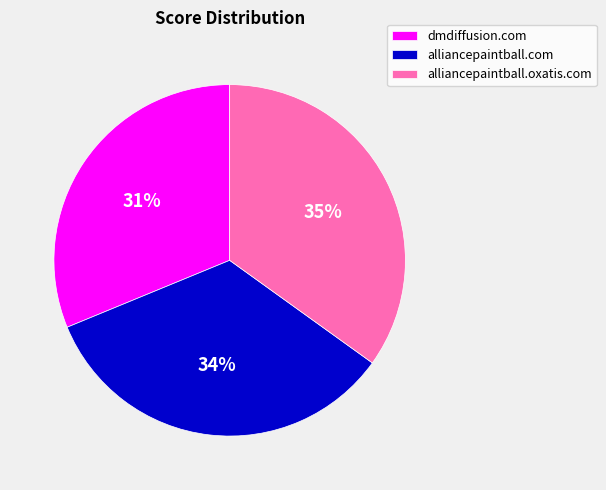

Do alliancepaintball.oxatis.com and alliancepaintball.com together represent more than half of the pie?

Yes